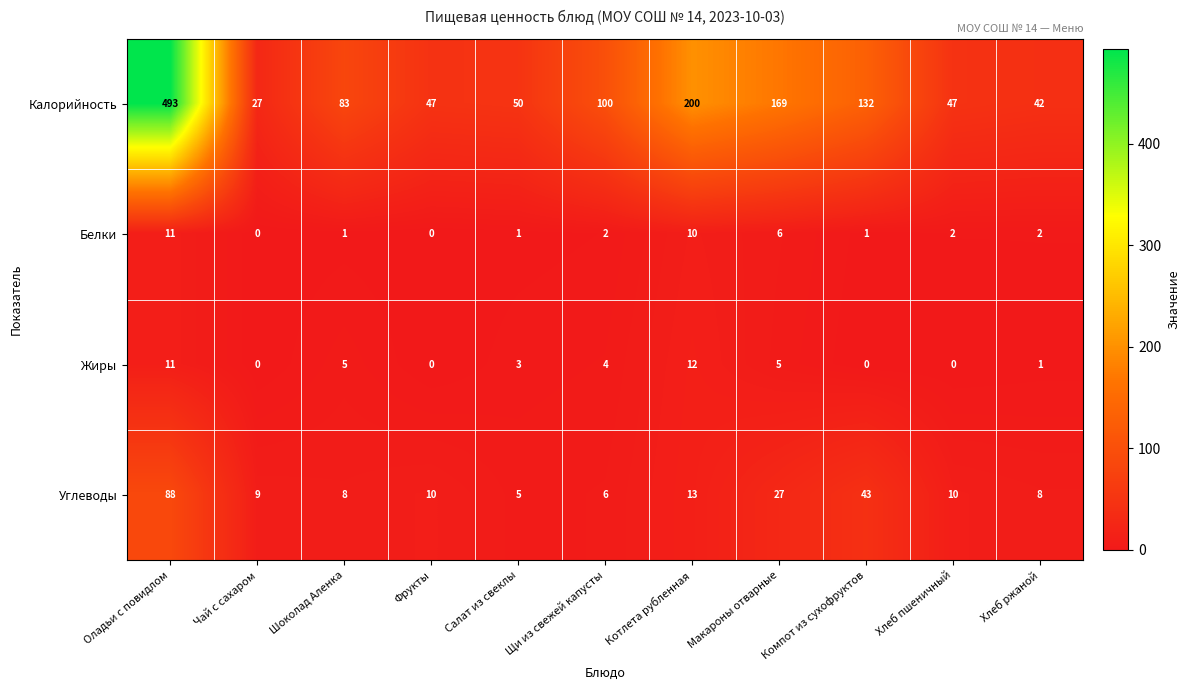

What is the sum of the Углеводы values at Чай с сахаром and Котлета рубленная?

22